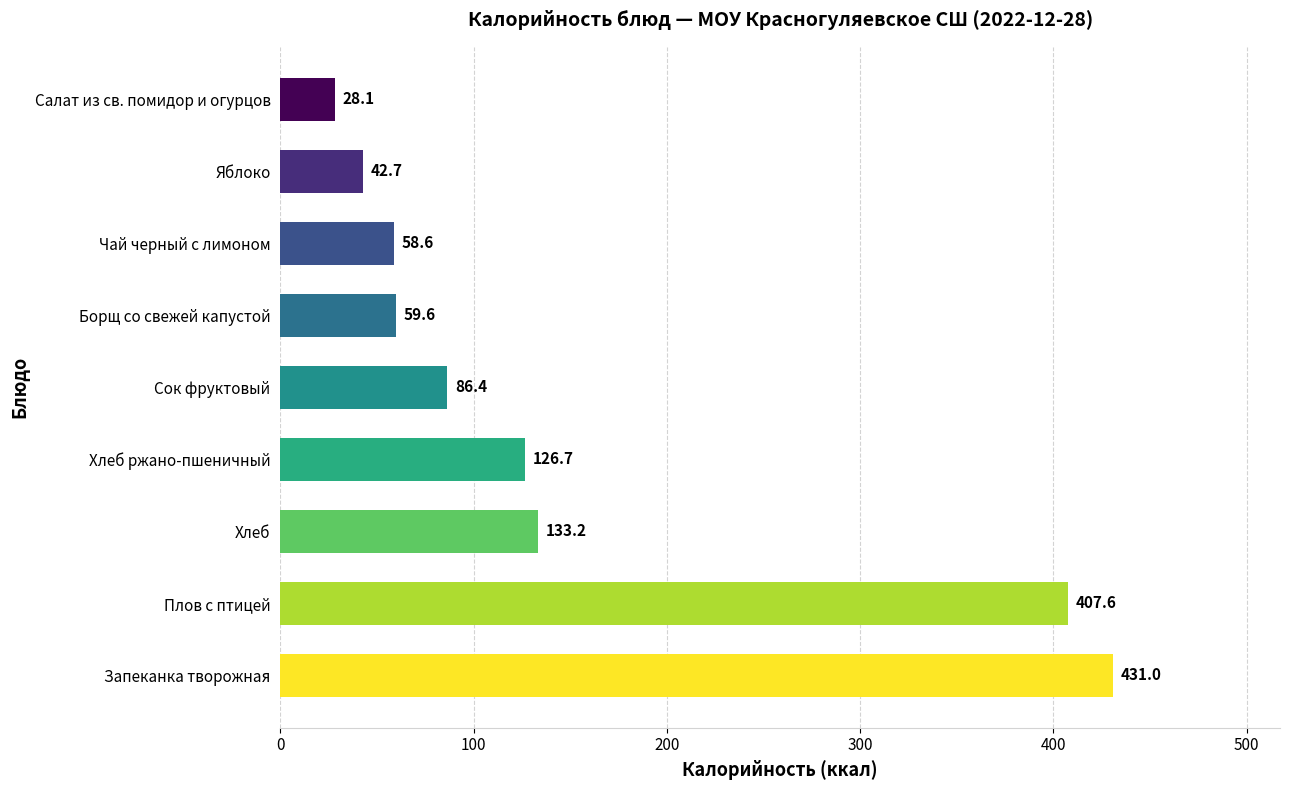

What is the difference between the maximum and minimum values?

402.9